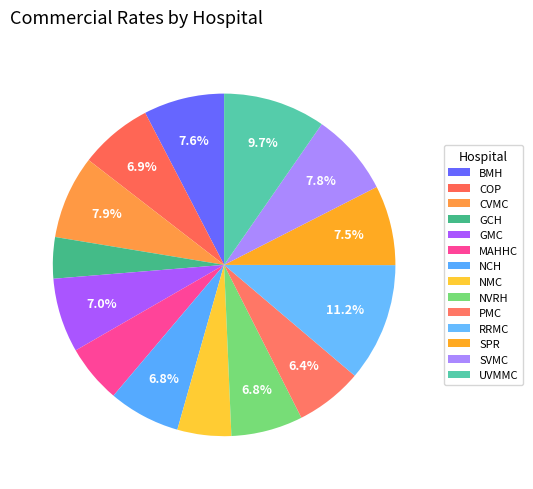

Count the number of slices in the pie.

14